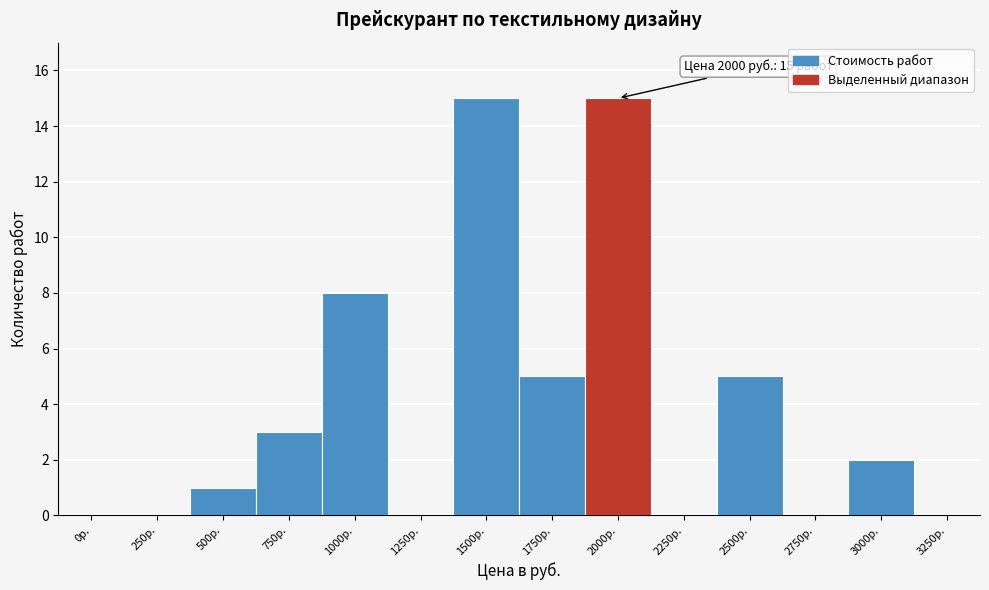

Reading left to right, extract all data points from this chart.

0р.=0	250р.=0	500р.=1	750р.=3	1000р.=8	1250р.=0	1500р.=15	1750р.=5	2000р.=15	2250р.=0	2500р.=5	2750р.=0	3000р.=2	3250р.=0